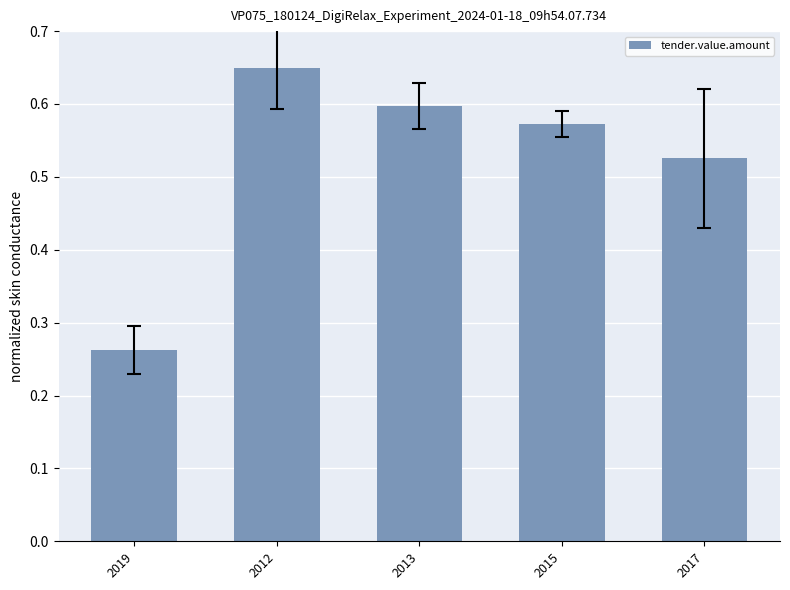

How many data points does each series have?

5